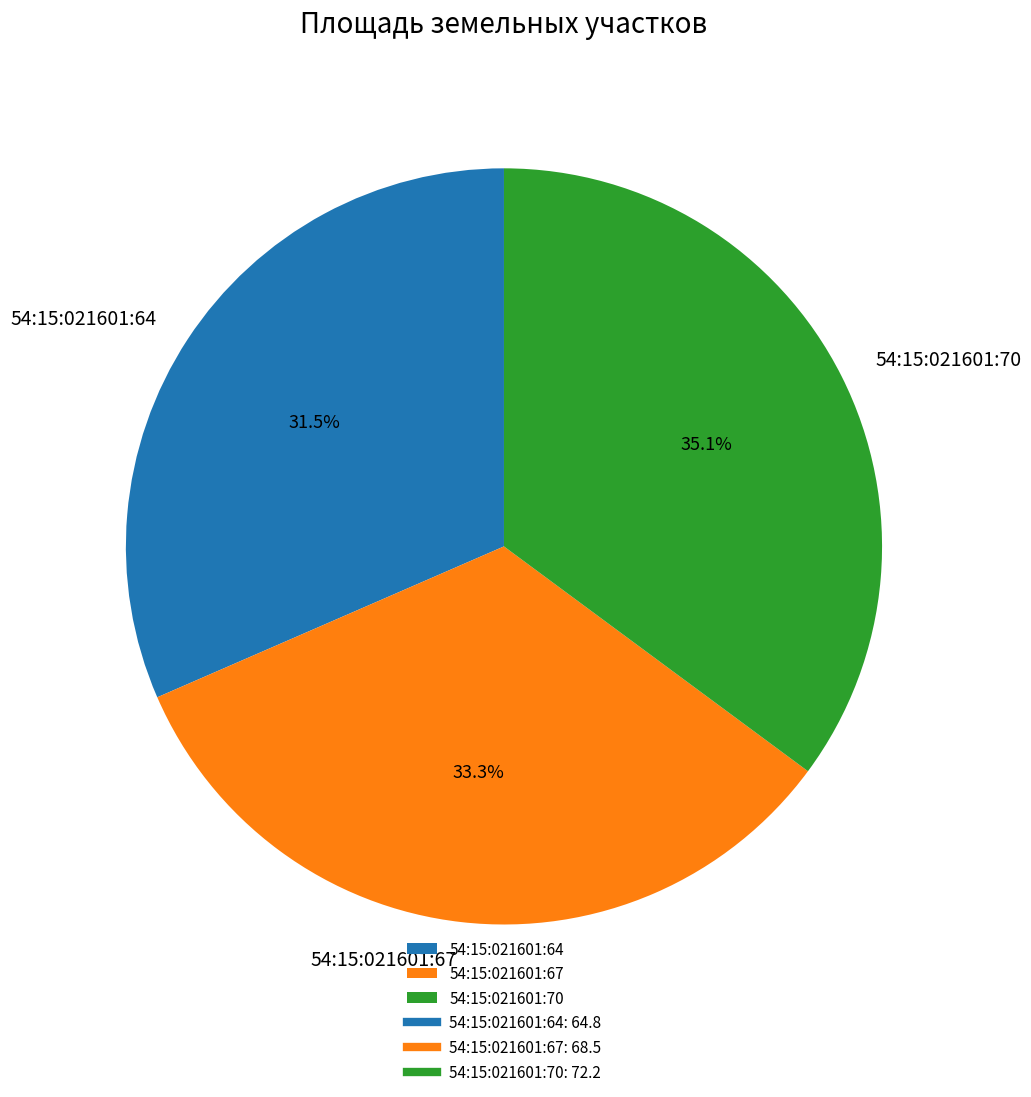

What is the largest slice in the pie chart?

54:15:021601:70